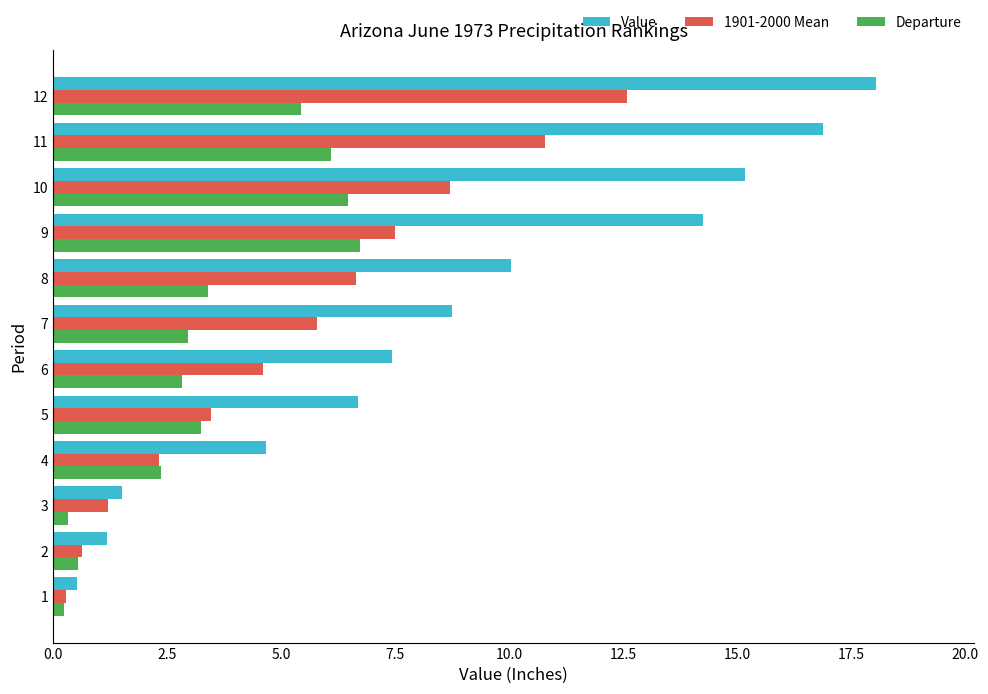

At which label does Value reach its peak?

12